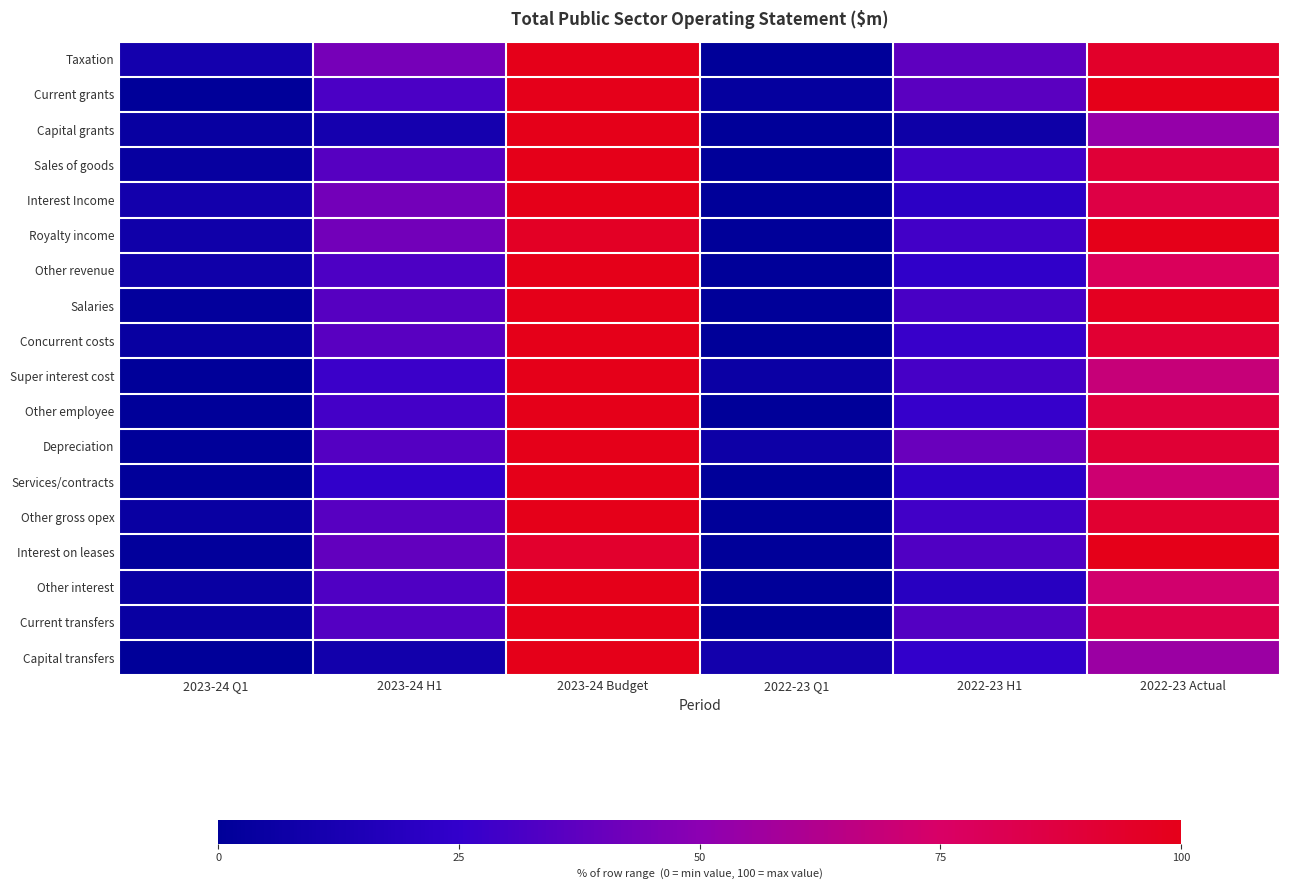

At which category is the sum across all series the highest?

2023-24 Budget